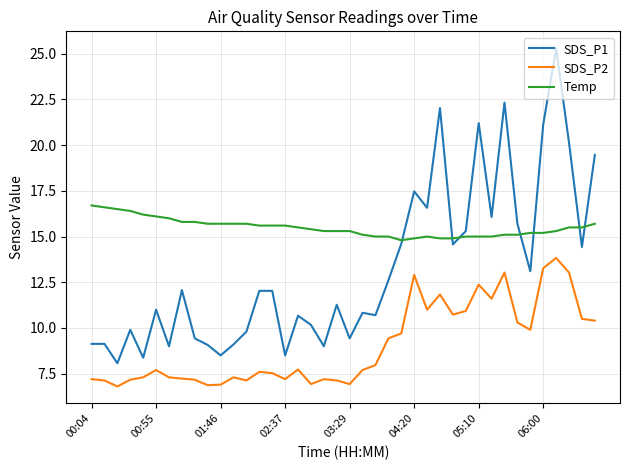

True or false: SDS_P2 and Temp intersect in this chart.

False